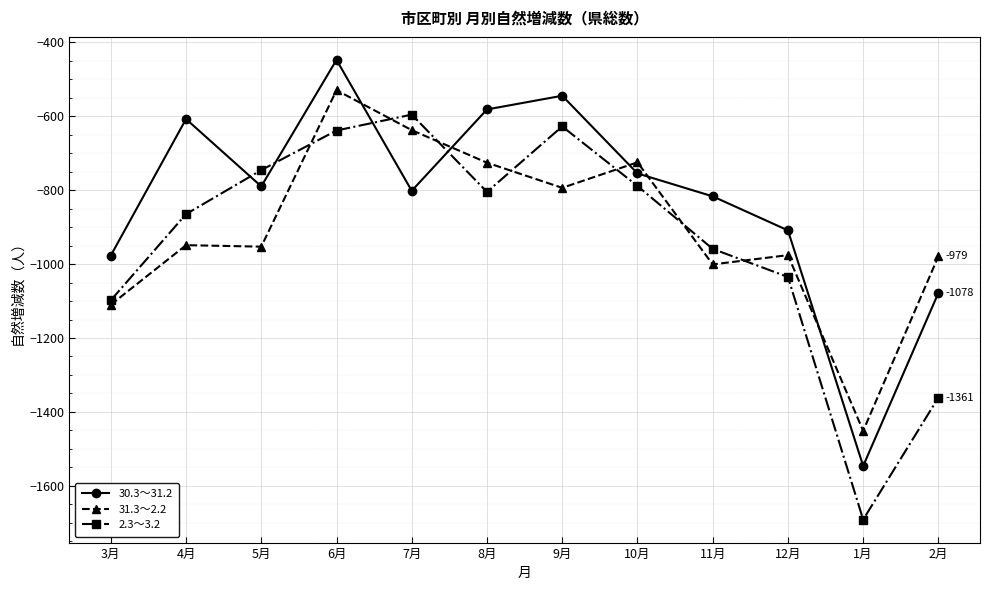

What is the sum of the 31.3～2.2 values at 11月 and 1月?

-2452